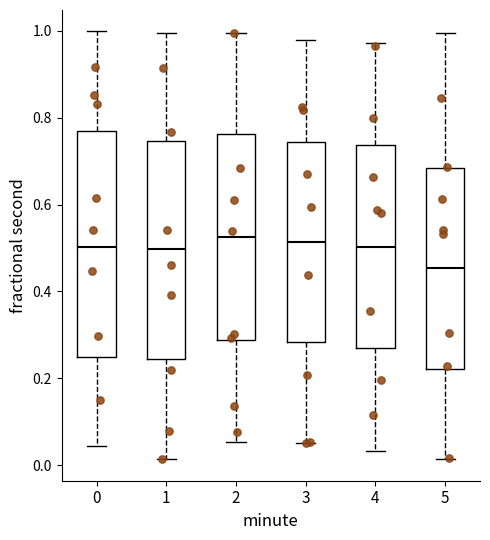

Where does the lower whisker of the box at x = 2 end on the y-axis? The values are not printed on the chart, so give them approximately, as read against the axis.

0.06